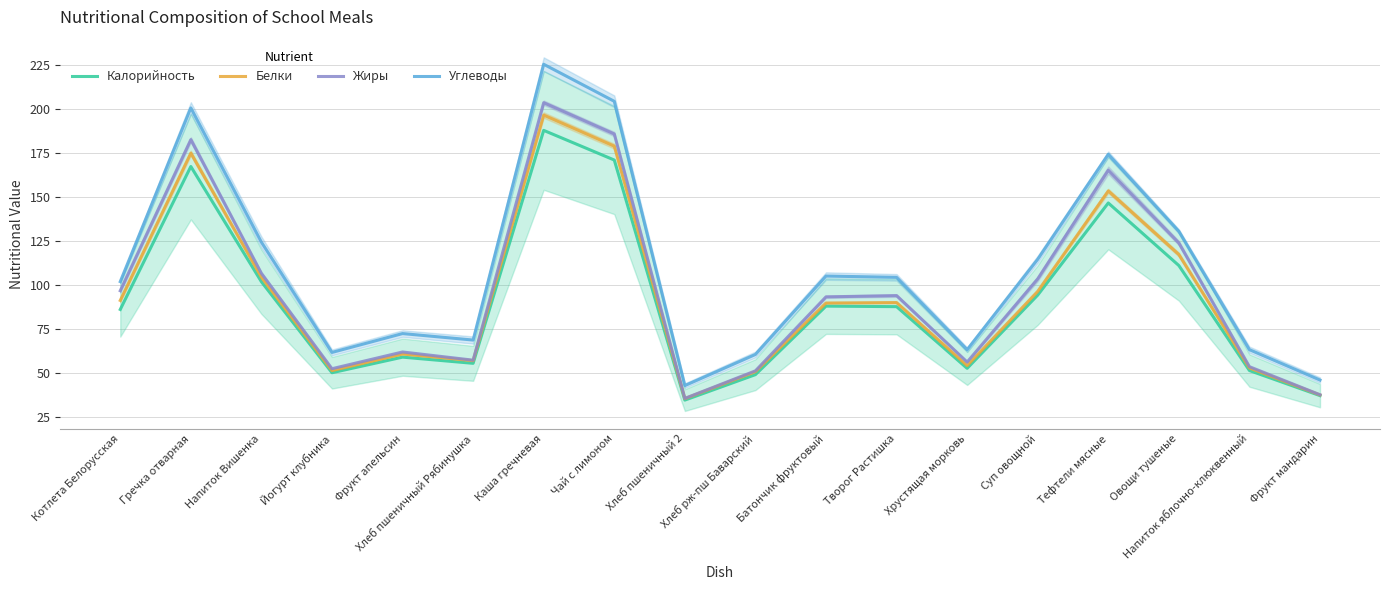

How many series are shown in this chart?

4